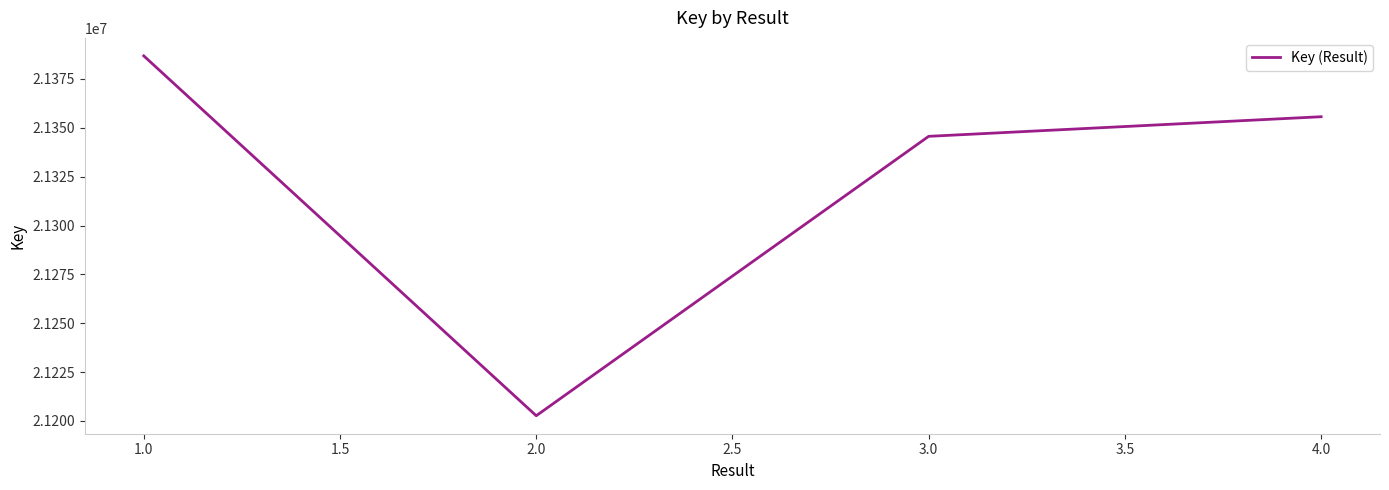

List the labels in order of value, smallest first.

2.0, 3.0, 4.0, 1.0